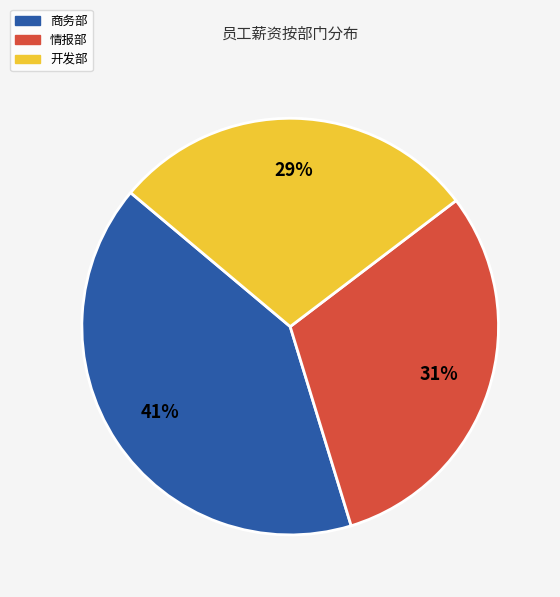

Is there any slice that represents more than half of the pie?

No